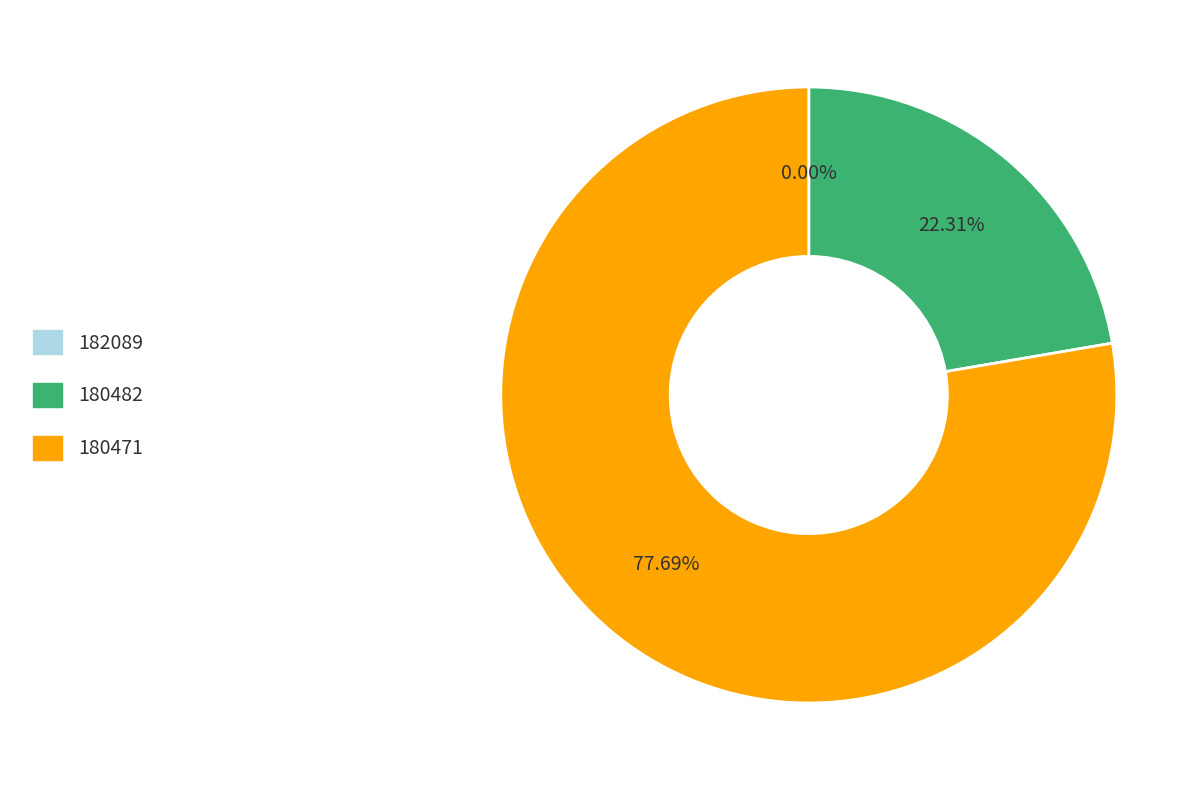

The 180482 slice represents 22% of the pie. True or false?

True